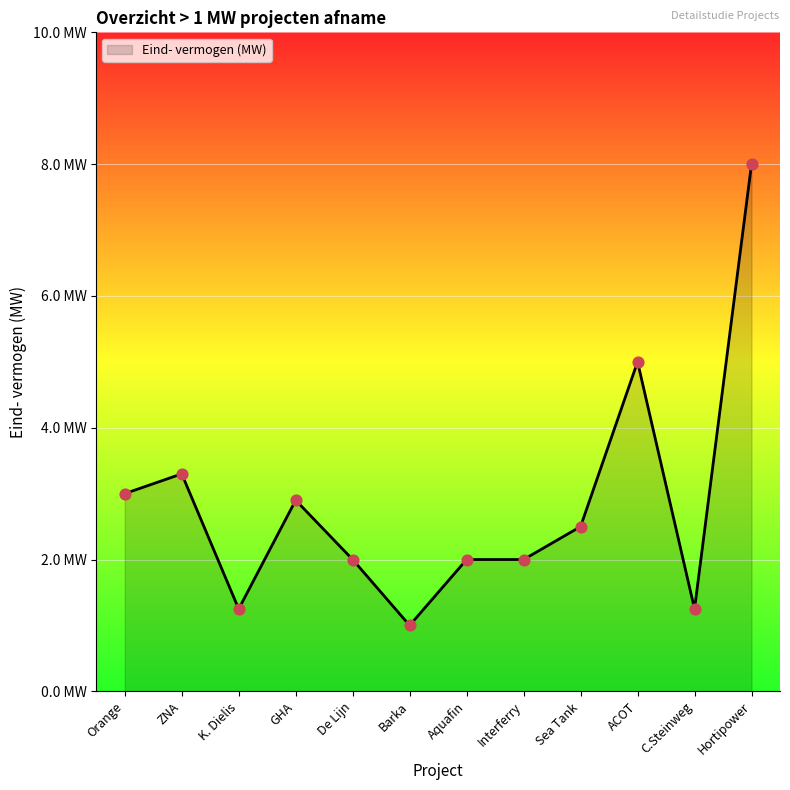

Is this an area chart (filled region under the line)?

Yes